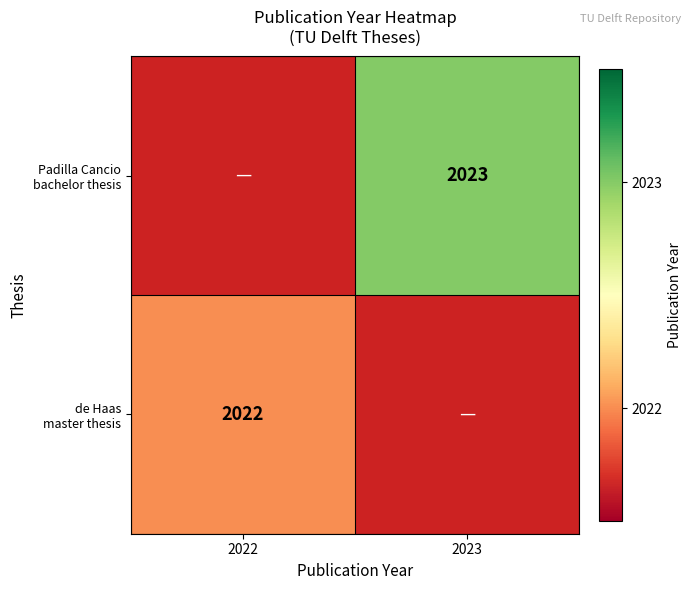

Is it true that Padilla Cancio bachelor thesis equals 0 at 2022?

True